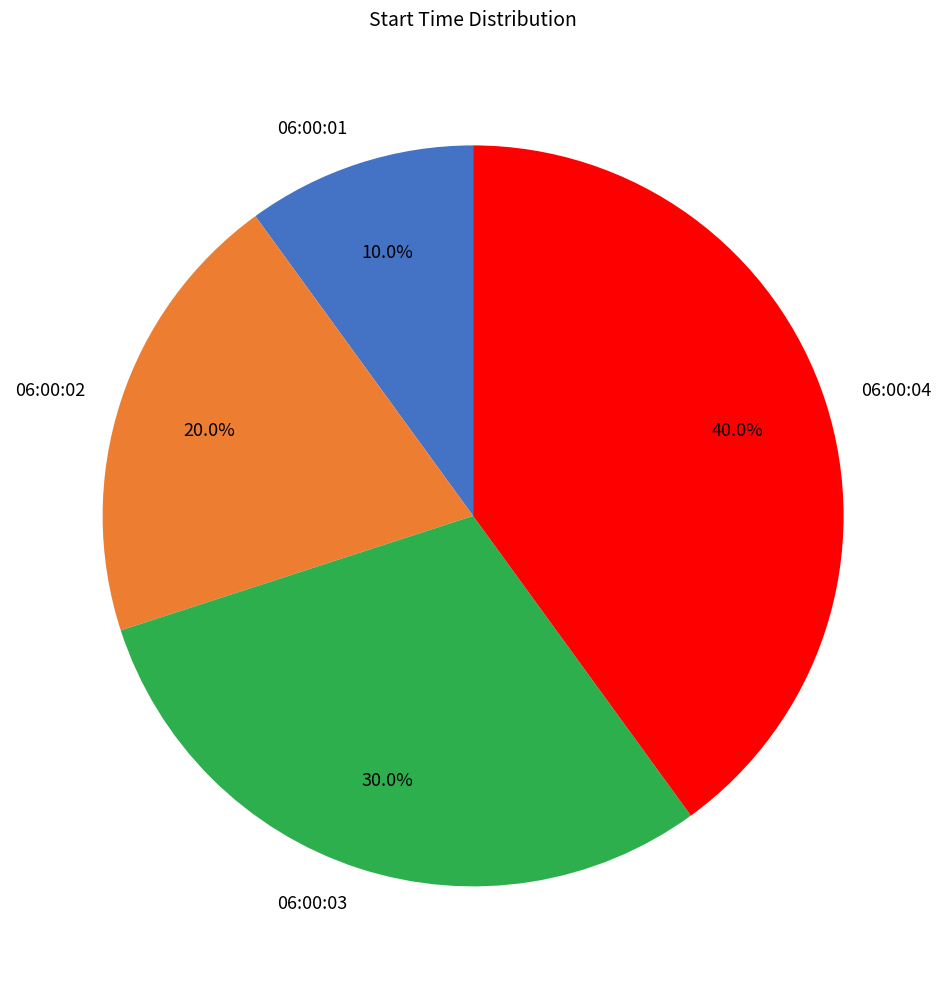

How many segments does this pie chart have?

4